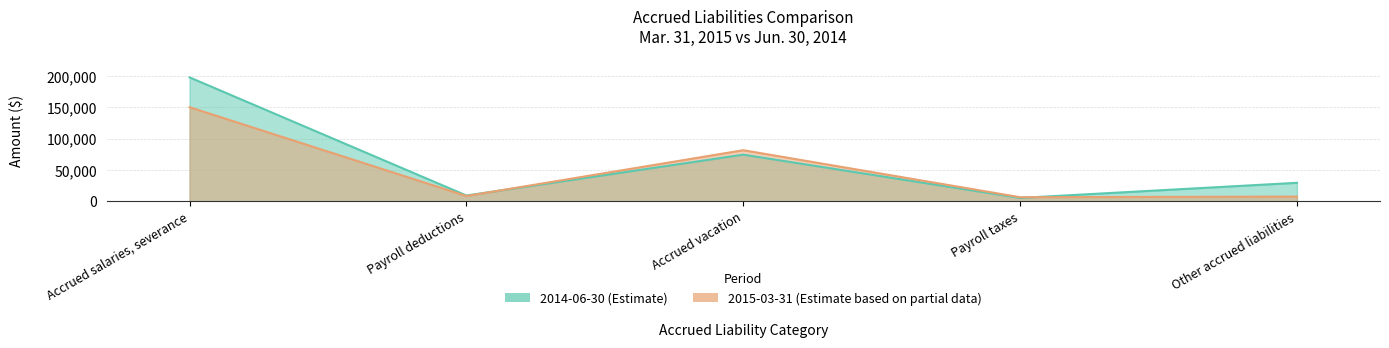

List the labels in order of 2014-06-30 value, smallest first.

Payroll taxes, Payroll deductions, Other accrued liabilities, Accrued vacation, Accrued salaries, severance